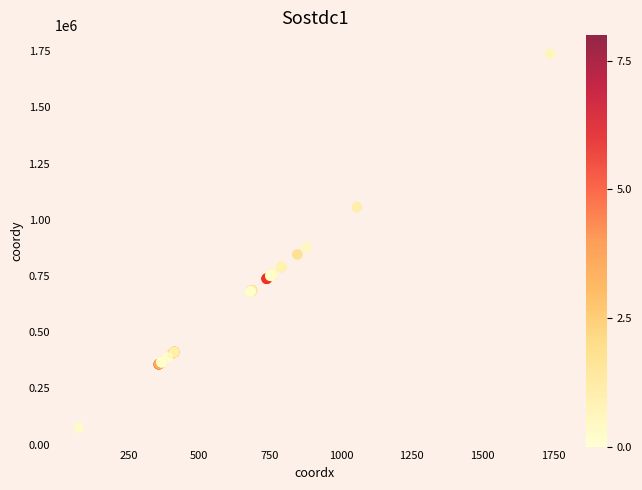

What Y value in the scatter plot is closest to 906289?

878594